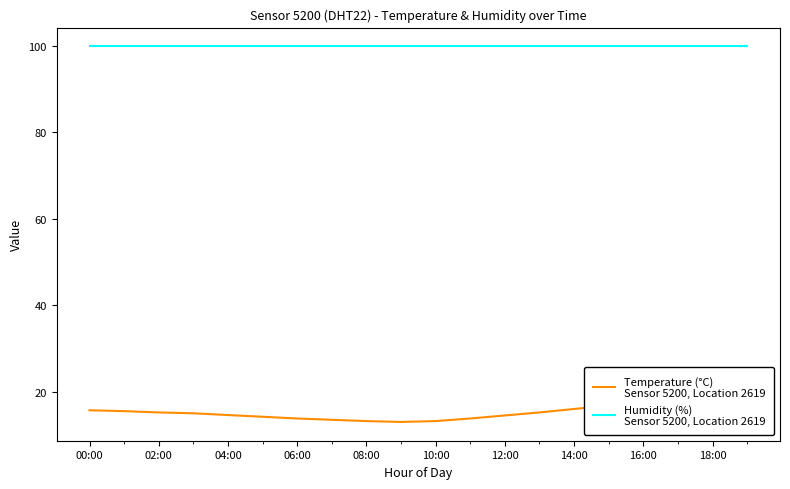

Count the number of categories in the chart.

20